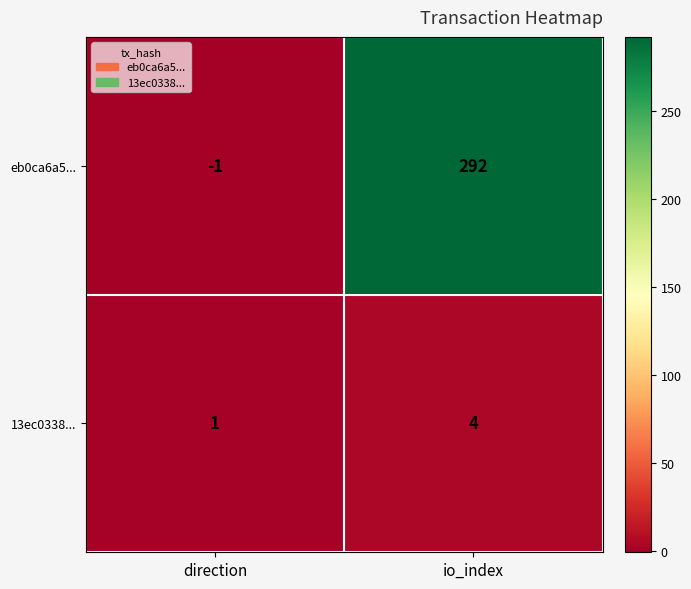

At io_index, list the series in order from largest to smallest.

eb0ca6a5..., 13ec0338...